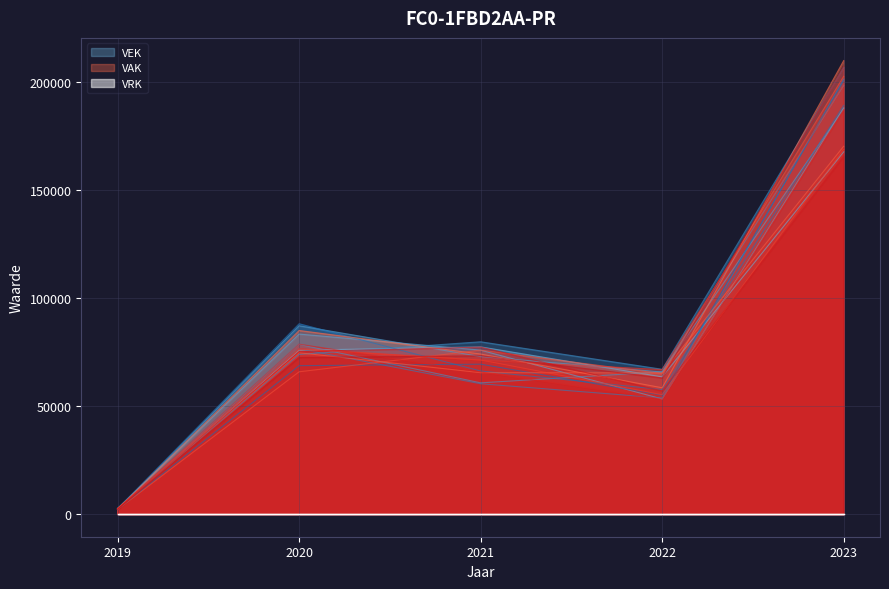

How many data points in VEK are above 74138?

3